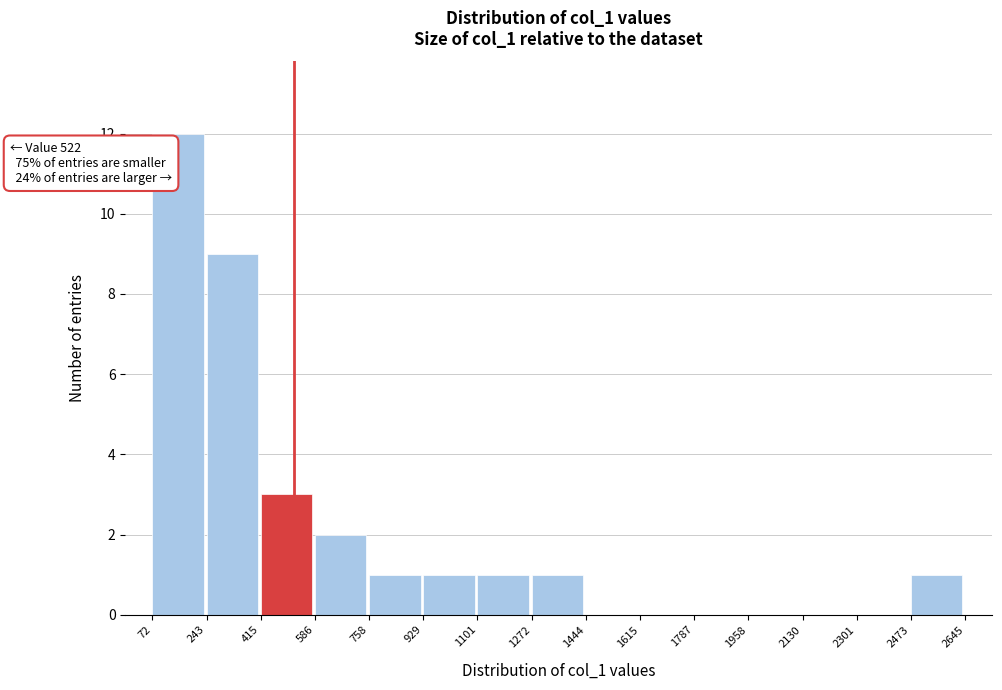

Which range on the x-axis has the tallest bar?

72 to 243